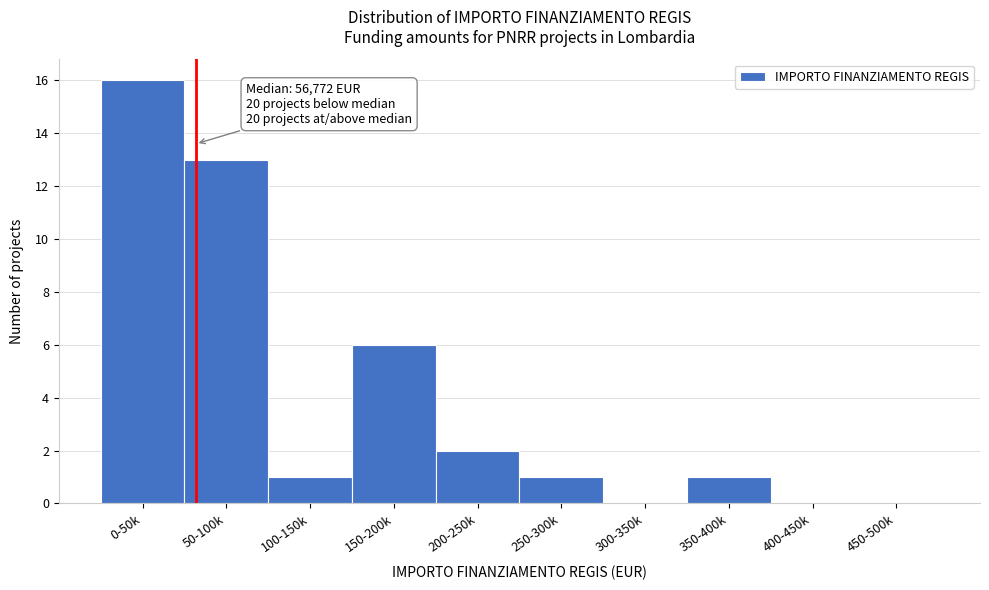

Reading right to left, extract all data points from this chart.

450-500k=0	400-450k=0	350-400k=1	300-350k=0	250-300k=1	200-250k=2	150-200k=6	100-150k=1	50-100k=13	0-50k=16